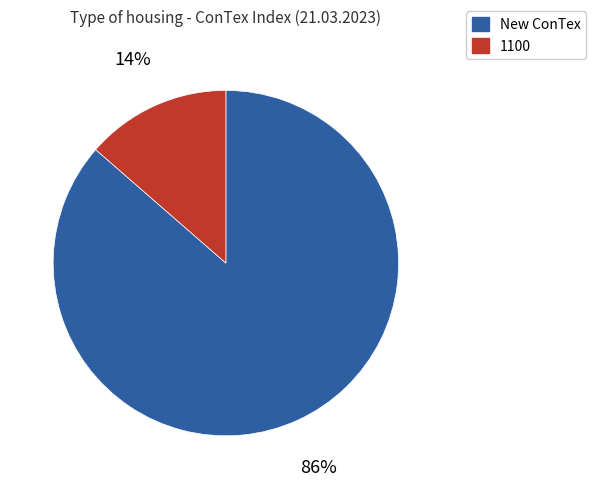

Between 1100 and New ConTex, which is larger?

New ConTex